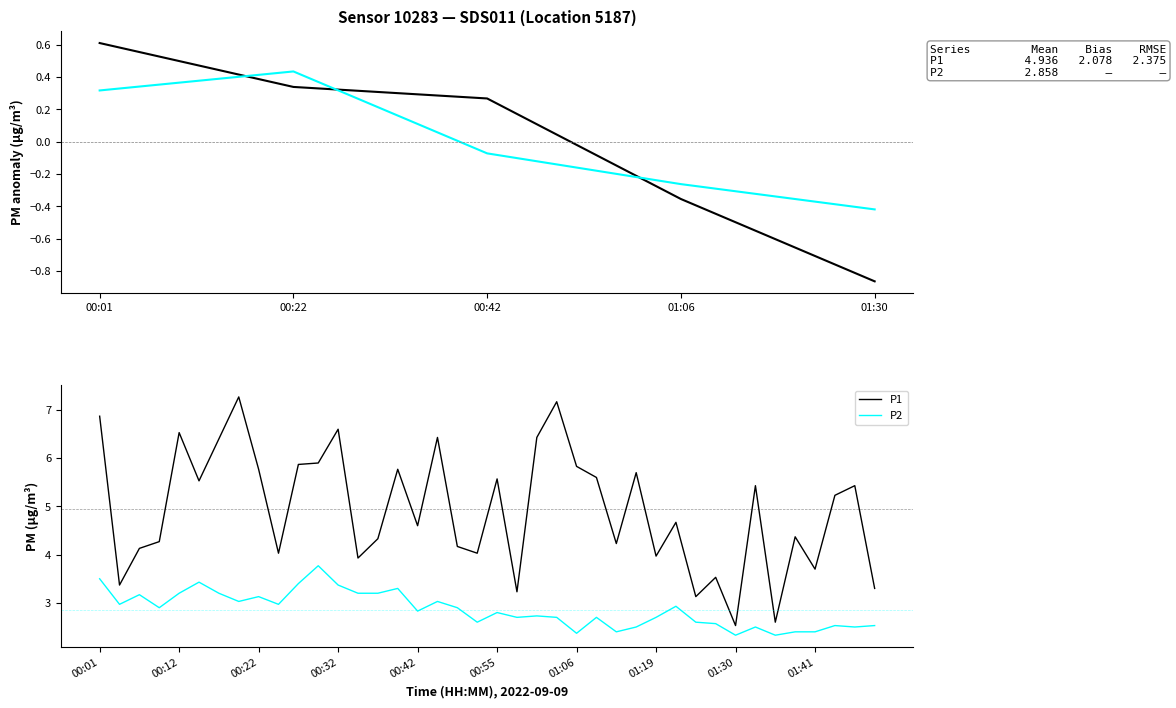

Which series has the largest total across all categories?

P1